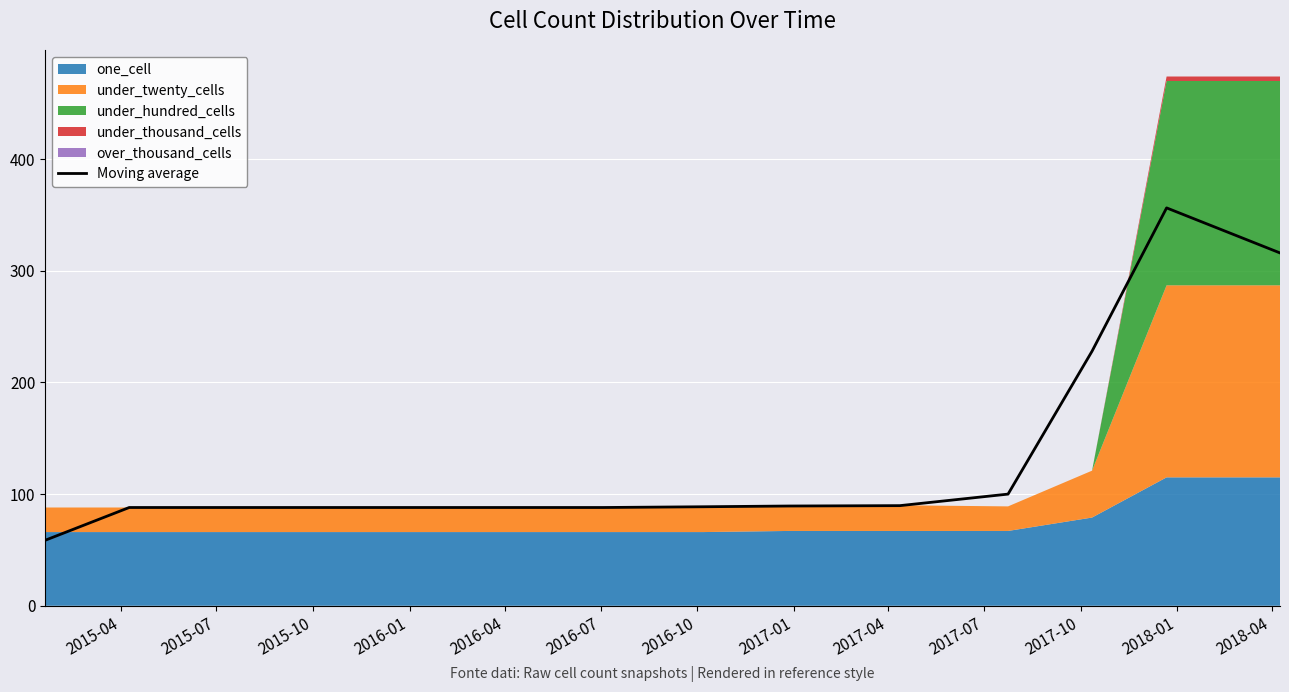

What is the highest value of the Moving average series?

356.3